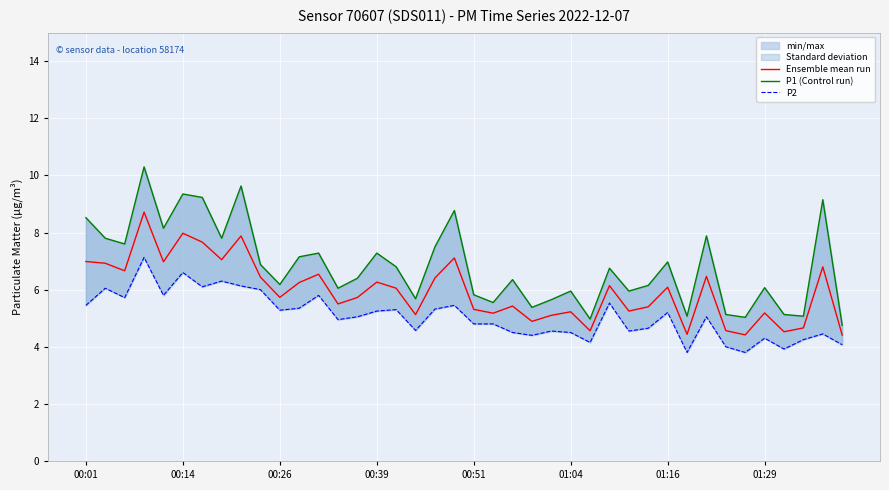

The value of Ensemble mean run at 01:04 is 5.2. True or false?

True